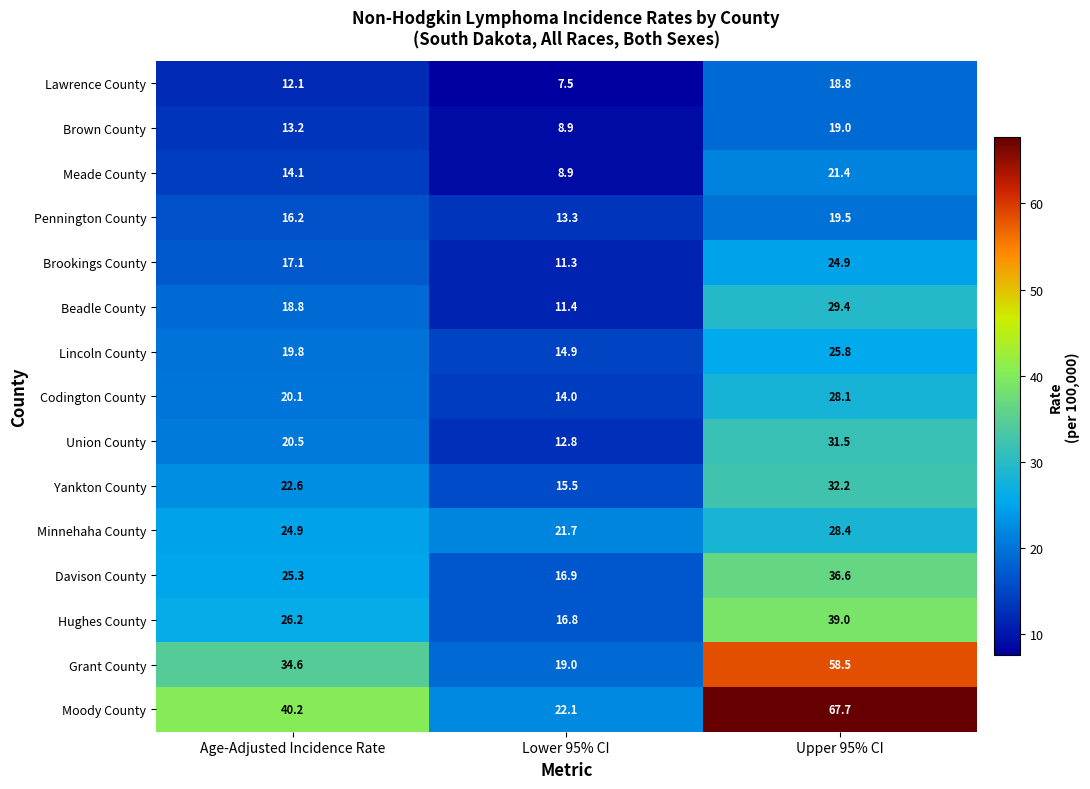

Which category has the highest value across all series?

Upper 95% CI